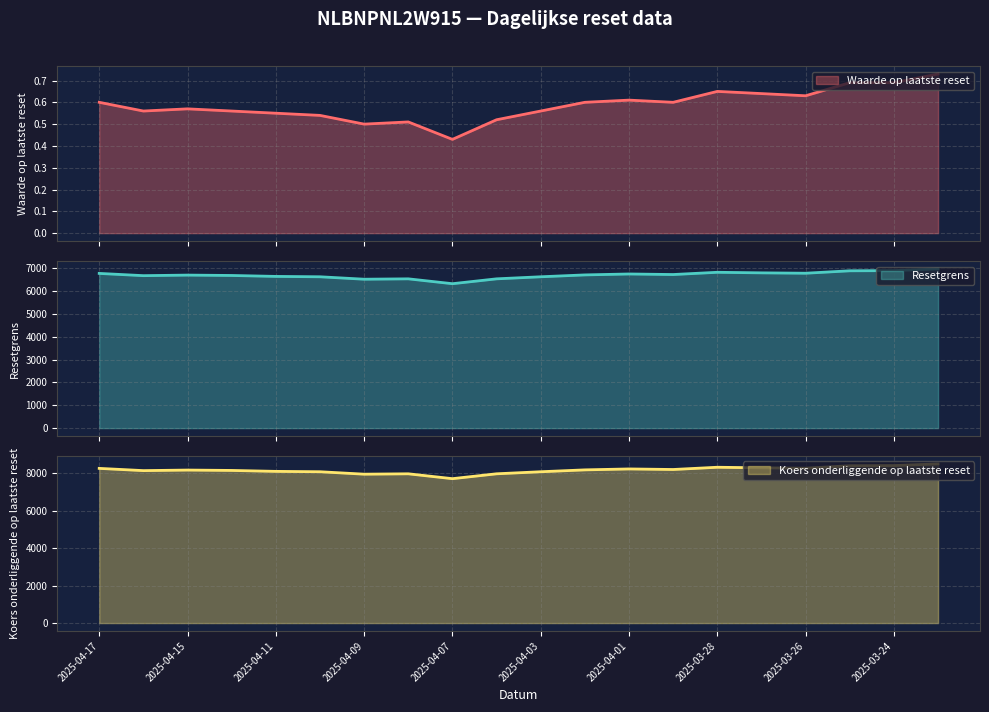

The value of Koers onderliggende op laatste reset at 2025-03-24 is 11848. True or false?

False